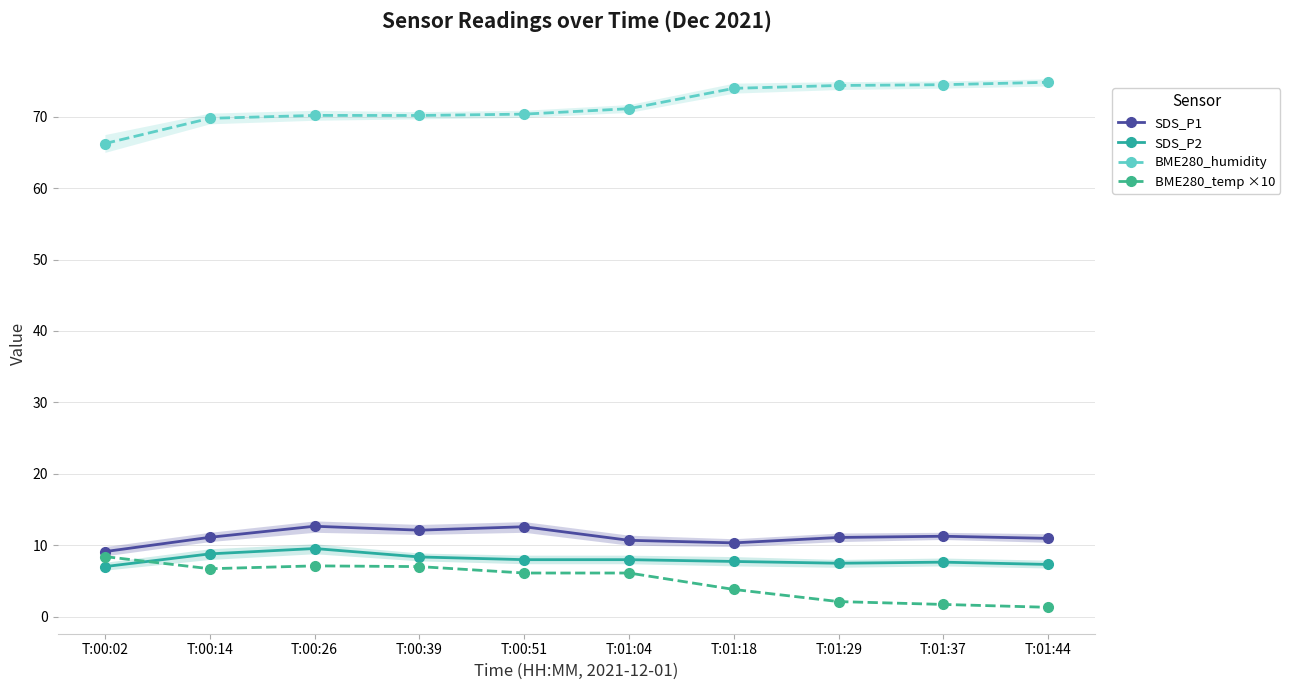

How many interior local peaks does the SDS_P1 series have?

3